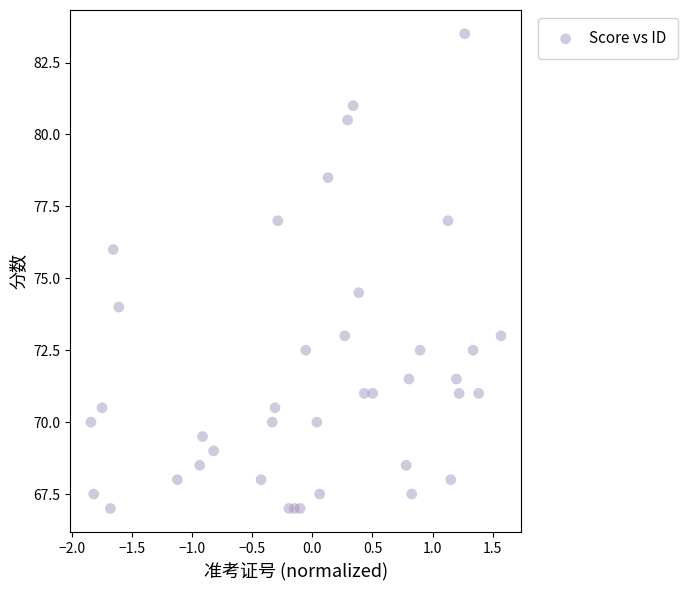

What Y value in the scatter plot is closest to 75?

74.5